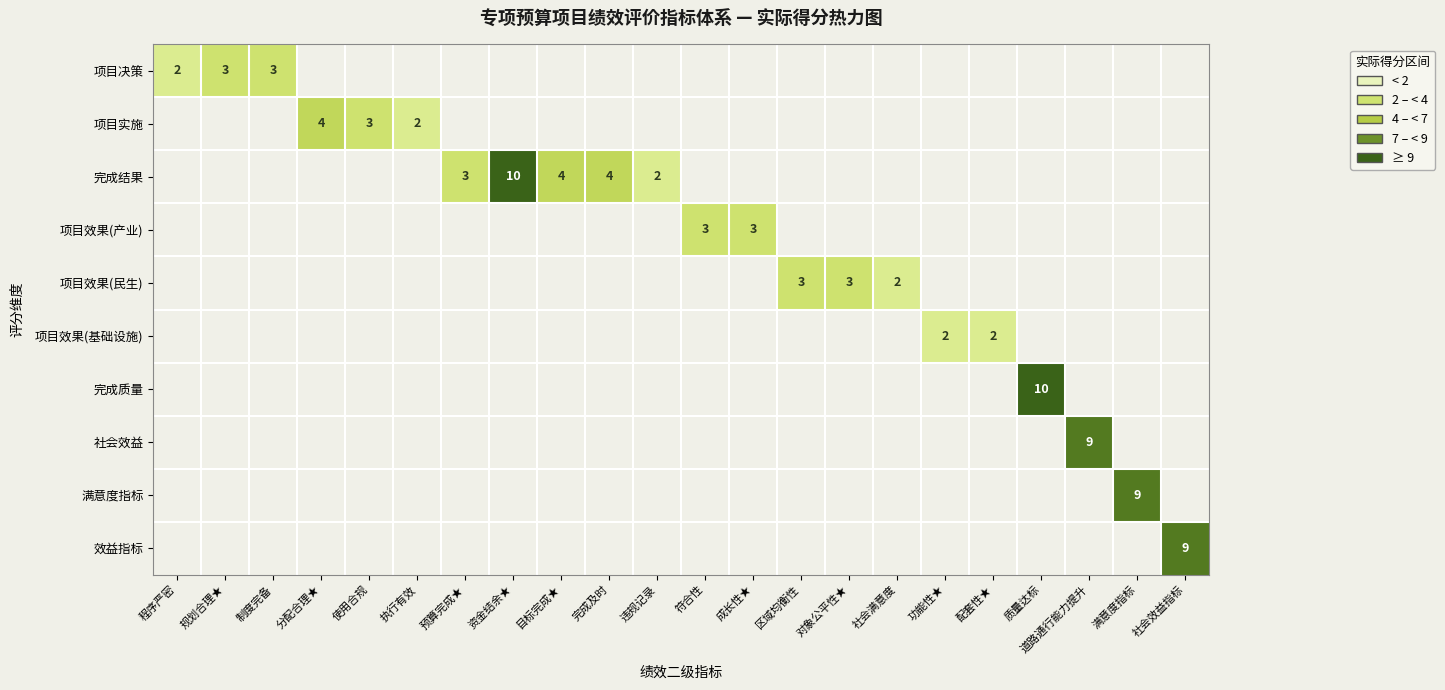

What is the smallest value displayed?

2.0